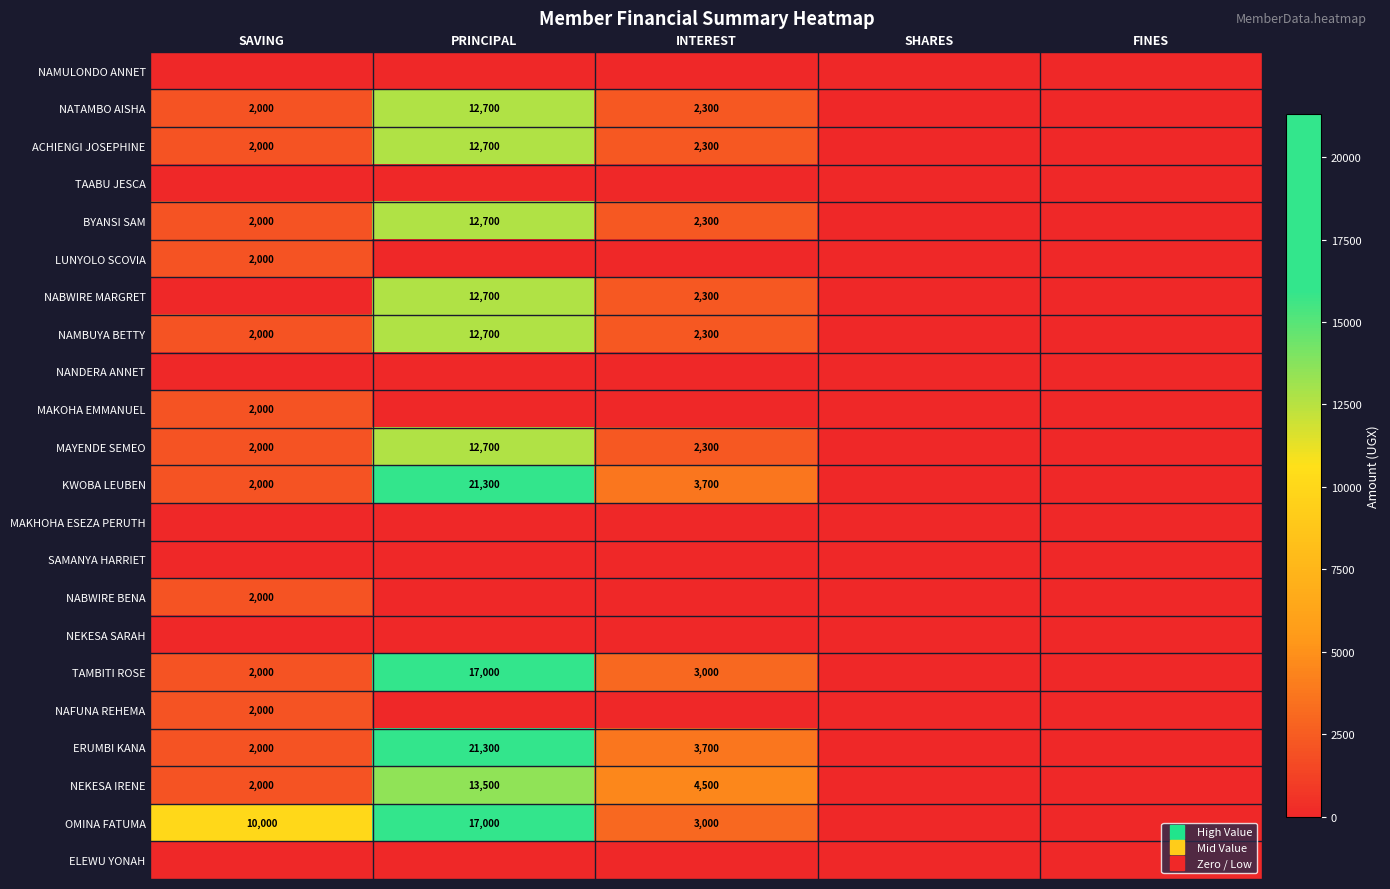

Which category has the highest value across all series?

PRINCIPAL